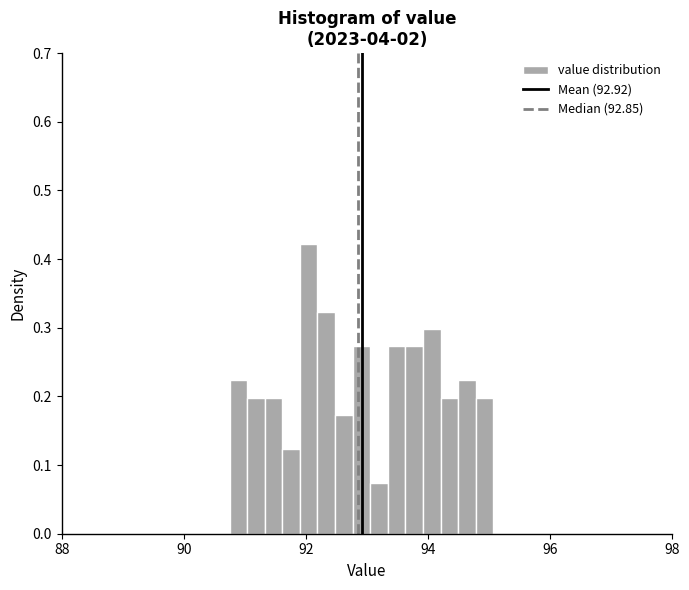

Around what value on the x-axis is the tallest bar? Give the approximate position of its centre, as read against the axis.

92.0